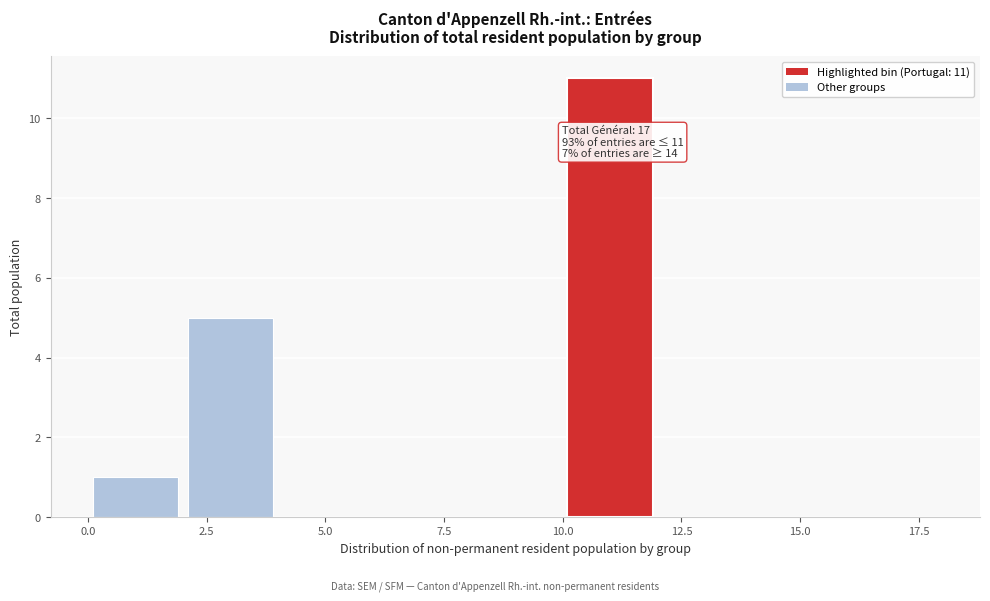

Over which range of the x-axis is the bar tallest?

10 to 12